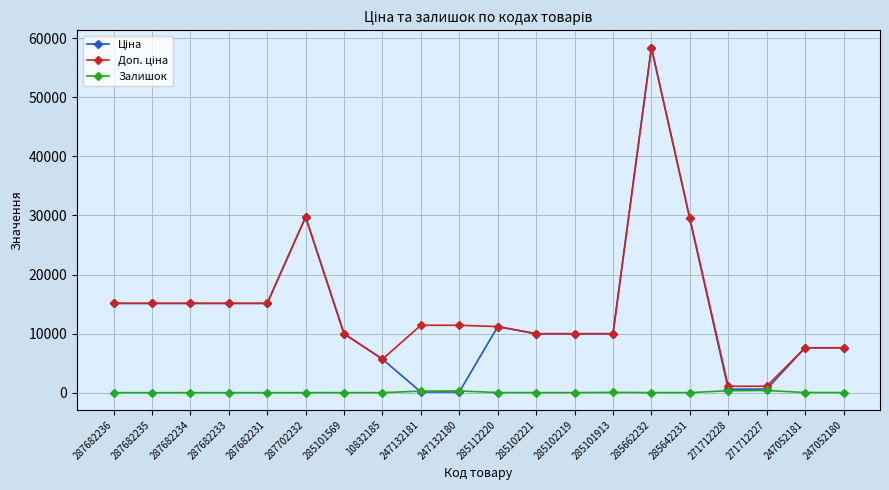

What is the maximum value shown in the chart?

58426.5